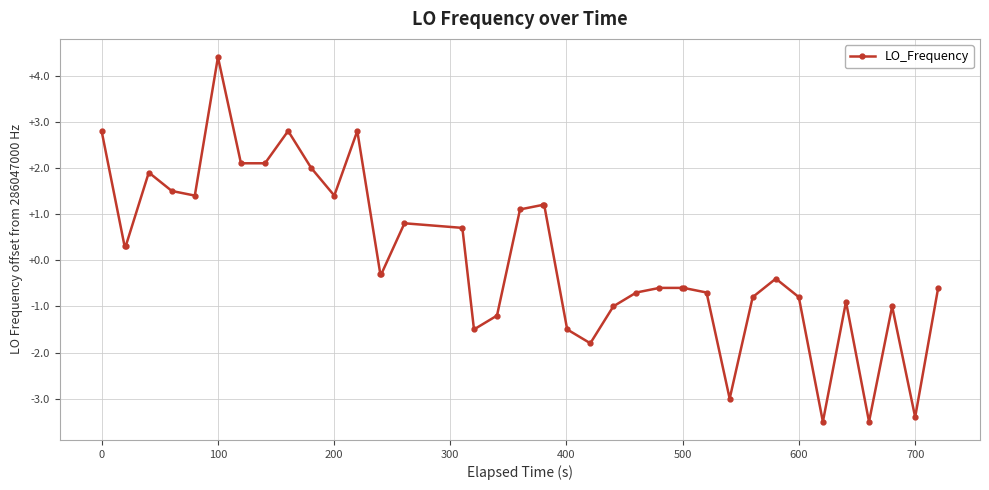

True or false: the data has more than 2 interior local peaks.

True